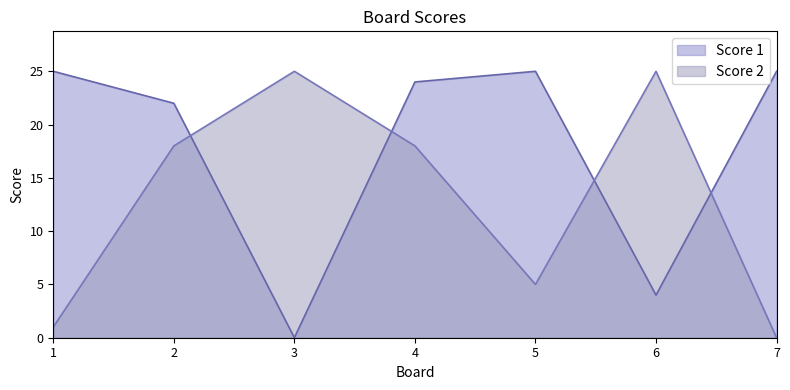

Rank the series at 3 from lowest to highest value.

Score 1, Score 2